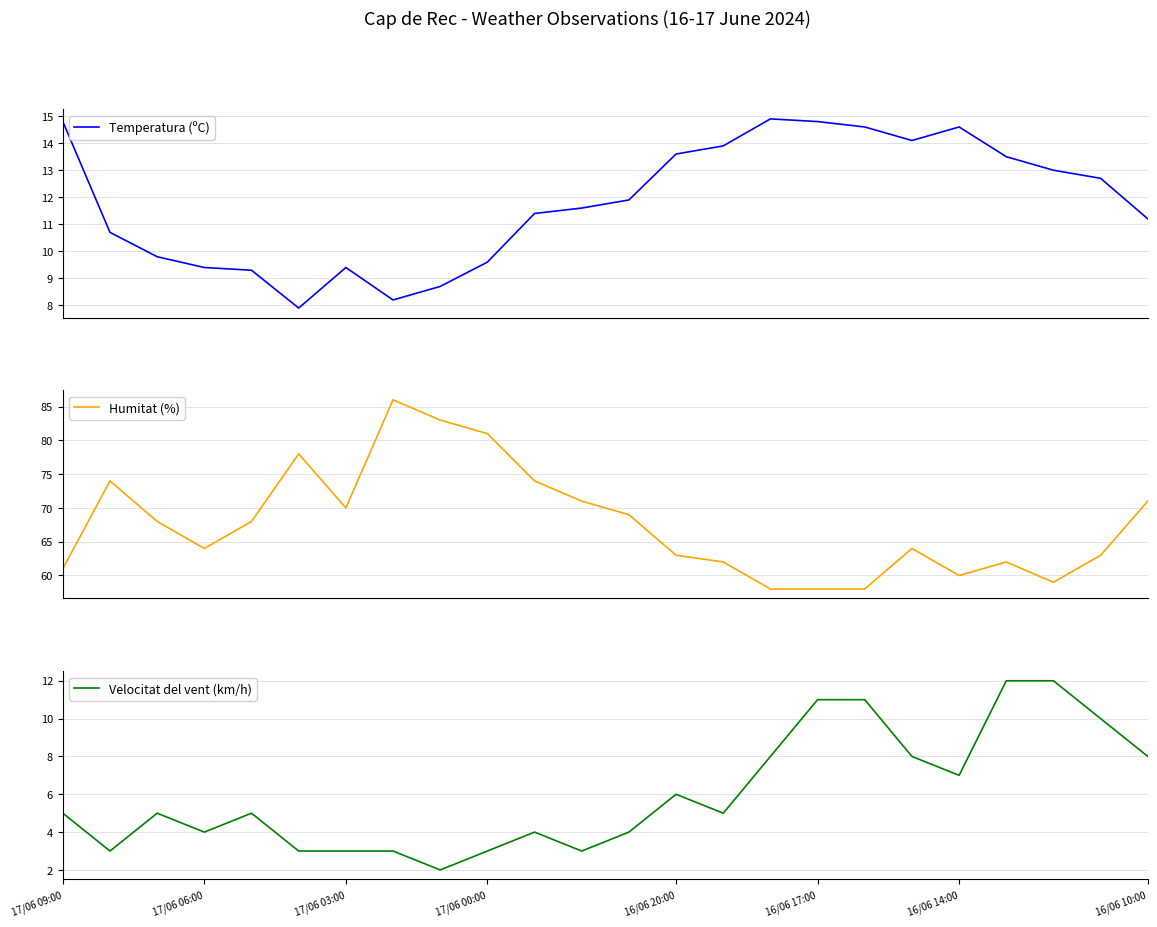

What is the maximum value for Velocitat del vent (km/h)?

12